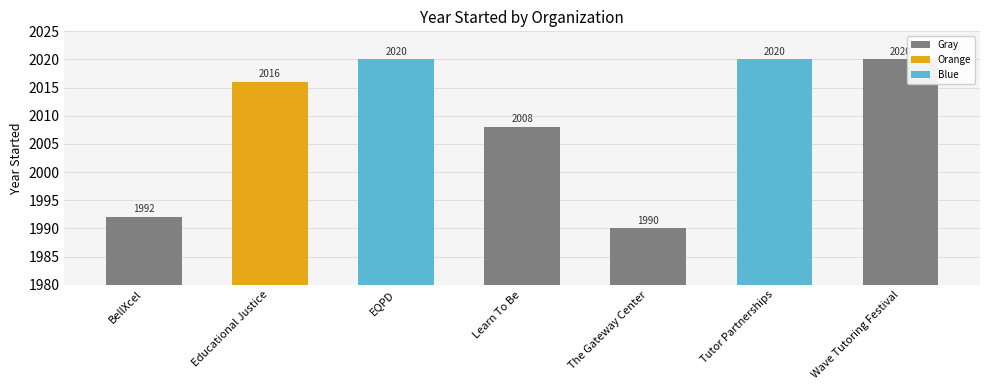

The value at Learn To Be is 2008. True or false?

True